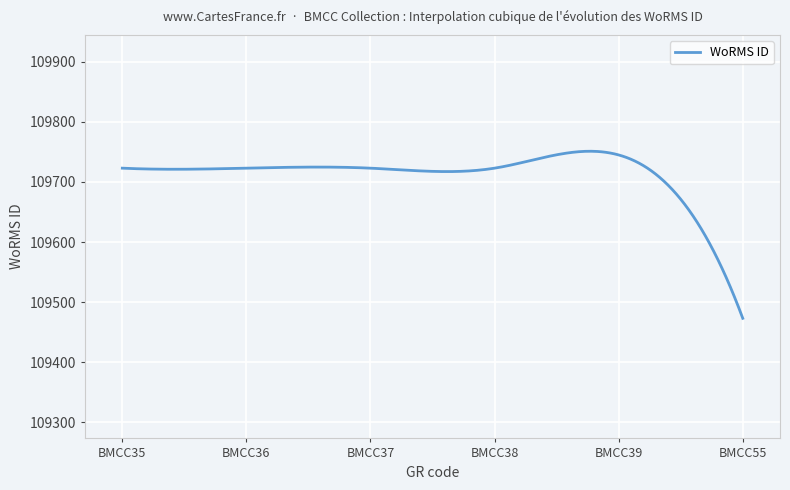

What is the average value?

109711.1